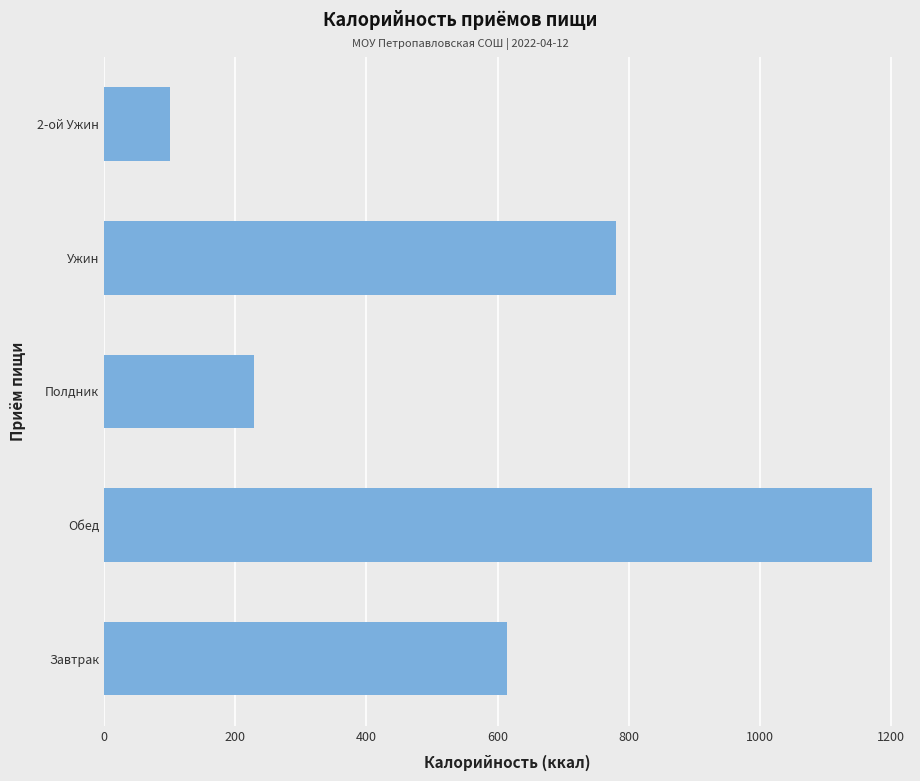

List the labels in order of value, largest first.

Обед, Ужин, Завтрак, Полдник, 2-ой Ужин